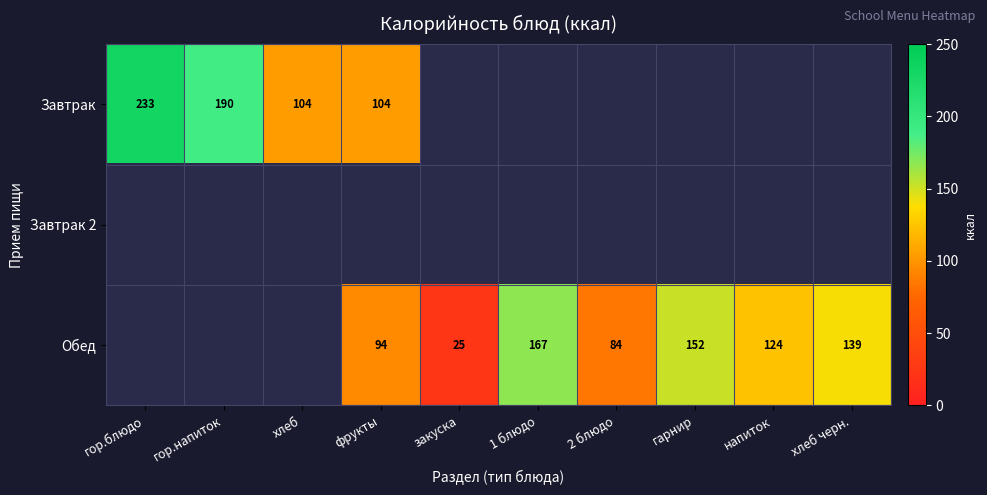

At which category does the chart reach its minimum across all series?

закуска